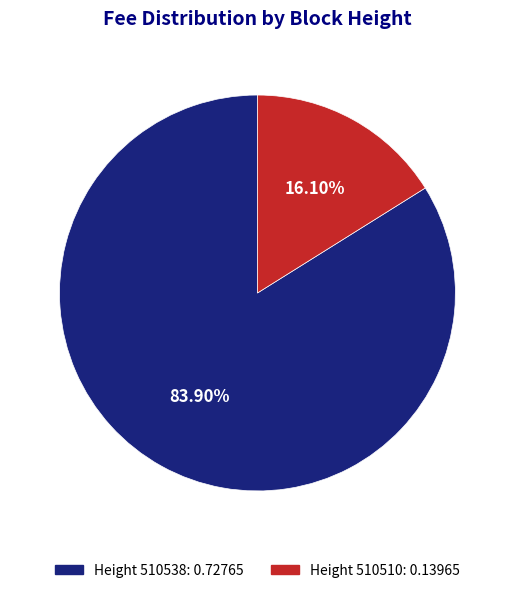

How many segments does this pie chart have?

2